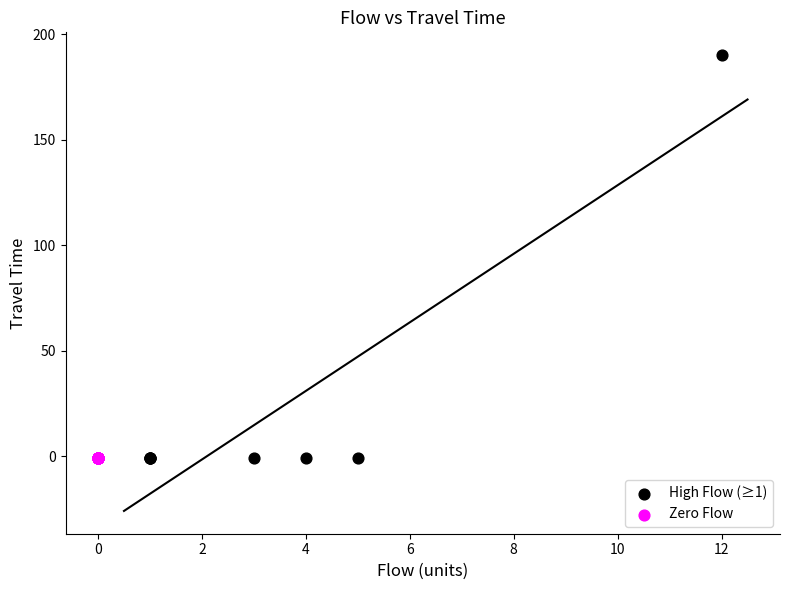

Which series reaches the maximum Y coordinate?

High Flow (≥1)